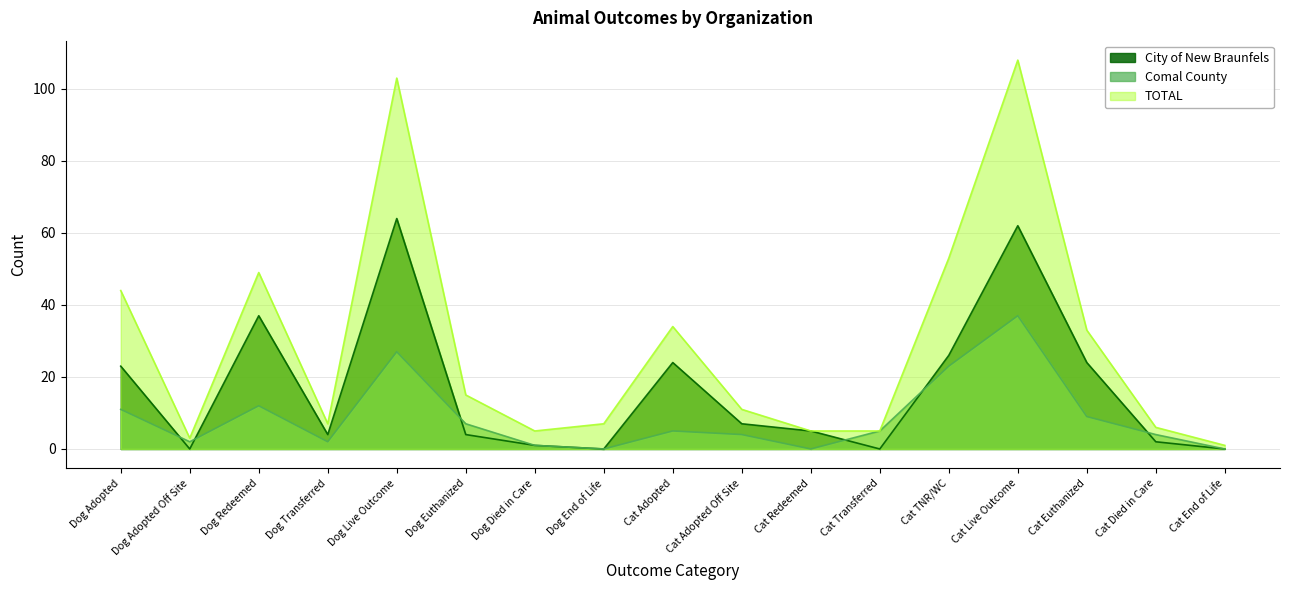

Which series has the largest total across all categories?

TOTAL